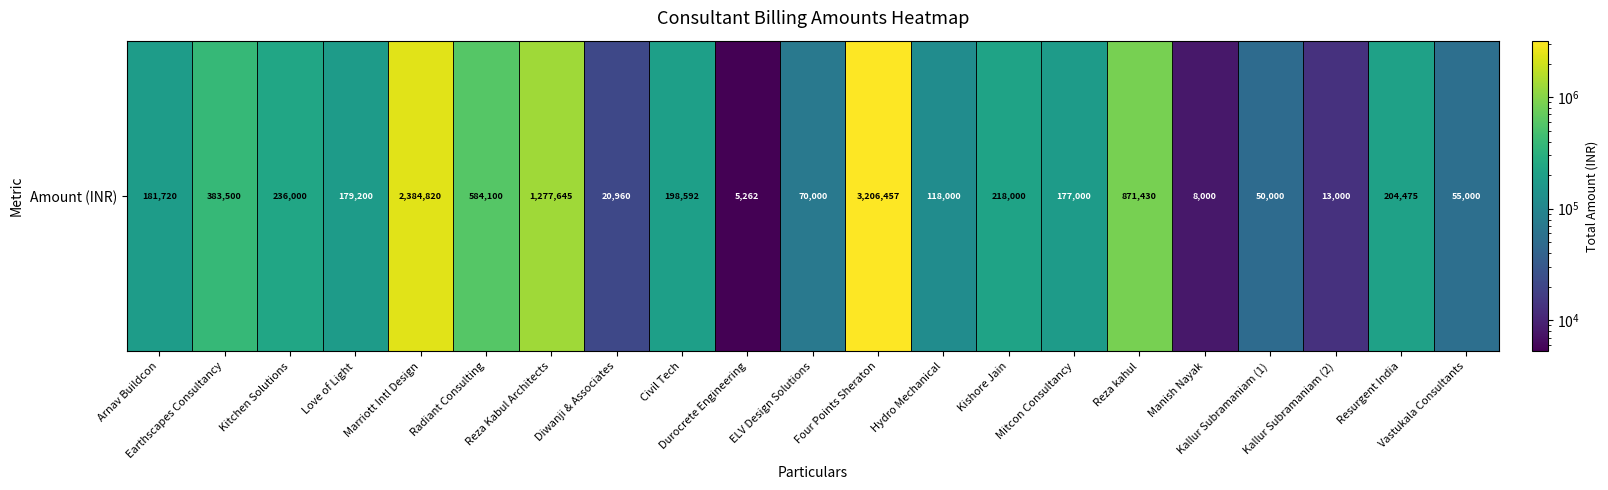

Reading left to right, what are all the values shown in this chart?

Arnav Buildcon=181720	Earthscapes Consultancy=383500	Kitchen Solutions=236000	Love of Light=179200	Marriott Intl Design=2384820	Radiant Consulting=584100	Reza Kabul Architects=1277645	Diwanji & Associates=20960	Civil Tech=198592	Durocrete Engineering=5262	ELV Design Solutions=70000	Four Points Sheraton=3206457	Hydro Mechanical=118000	Kishore Jain=218000	Mitcon Consultancy=177000	Reza kahul=871430	Manish Nayak=8000	Kallur Subramaniam (1)=50000	Kallur Subramaniam (2)=13000	Resurgent India=204475	Vastukala Consultants=55000